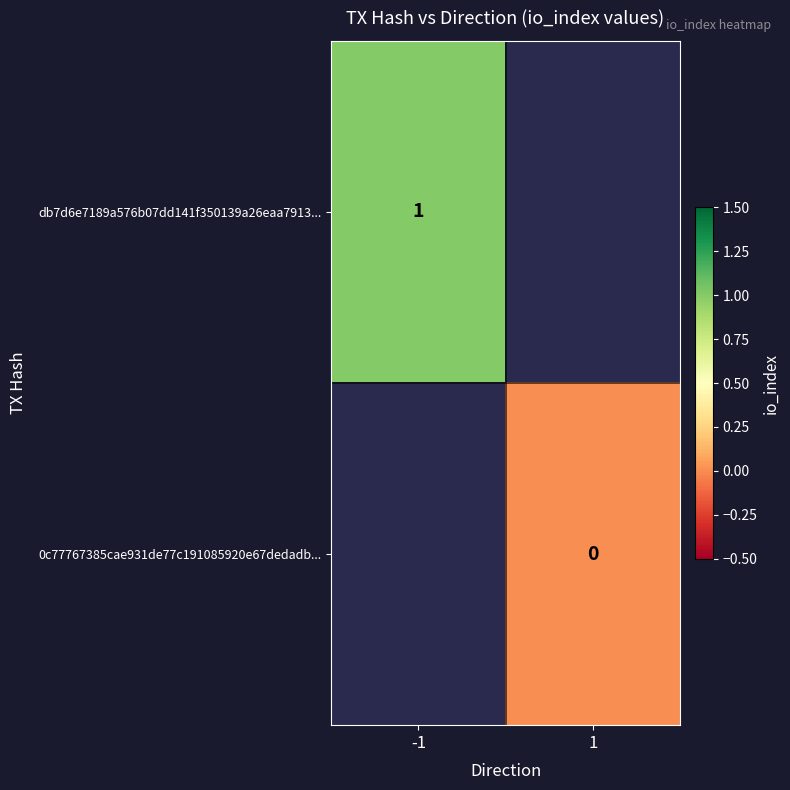

What is the maximum value shown in the chart?

1.0